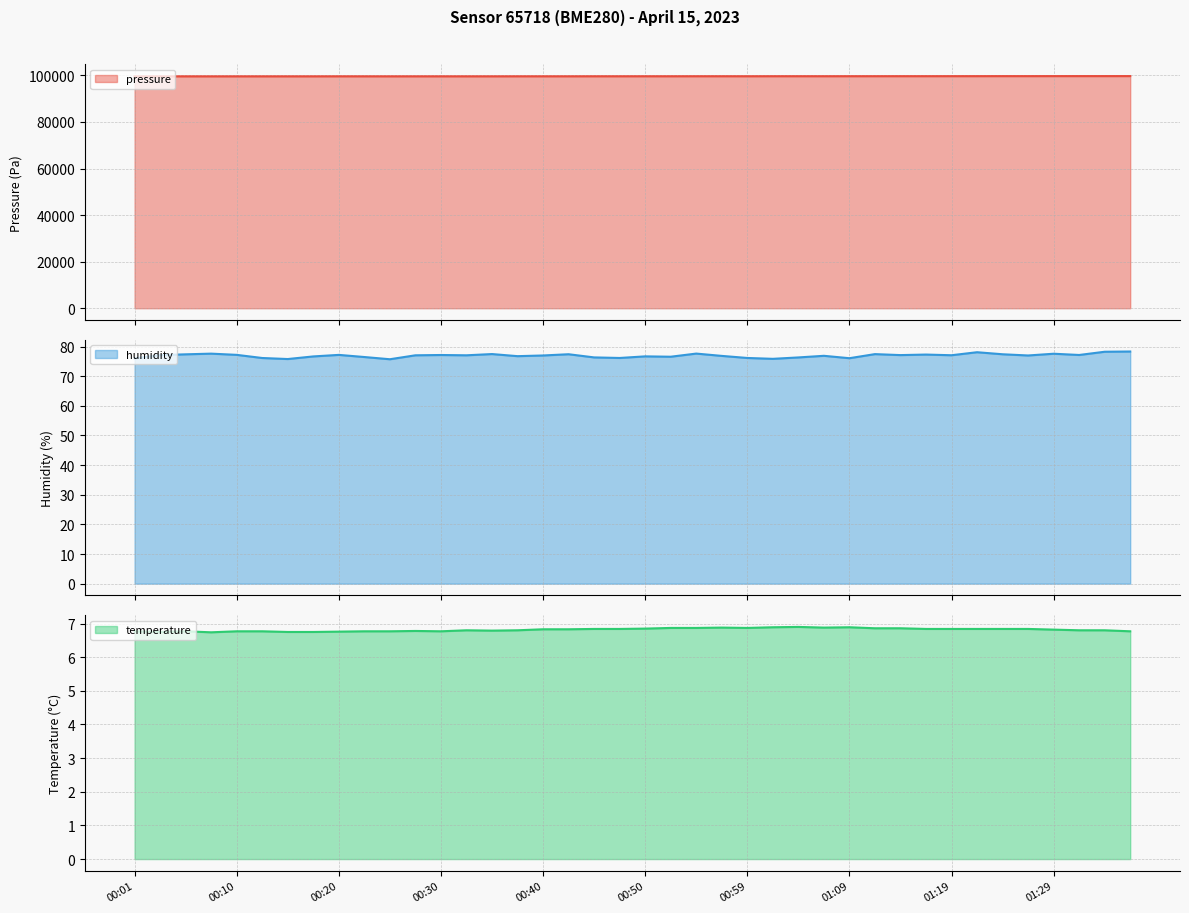

Reading left to right, what are all the values shown in this chart?

pressure: 00:01=99572.8	00:03=99574.6	00:06=99580.6	00:08=99576.2	00:10=99580.6	00:13=99583.1	00:15=99582.3	00:18=99582.3	00:20=99592.5	00:23=99589.2	00:25=99584.0	00:28=99587.4	00:30=99586.6	00:32=99585.7	00:35=99586.6	00:37=99596.8	00:40=99596.0	00:42=99596.0	00:45=99608.1	00:47=99608.1	00:50=99614.9	00:52=99612.3	00:55=99623.5	00:57=99625.2	00:59=99617.5	01:02=99632.1	01:04=99633.8	01:07=99629.5	01:09=99637.2	01:12=99641.5	01:14=99647.5	01:17=99646.7	01:19=99654.4	01:22=99659.5	01:24=99669.8	01:26=99666.4	01:29=99676.7	01:31=99679.2	01:34=99681.0	01:36=99683.5
humidity: 00:01=76.0	00:03=77.1	00:06=77.4	00:08=77.6	00:10=77.2	00:13=76.1	00:15=75.8	00:18=76.7	00:20=77.2	00:23=76.5	00:25=75.7	00:28=77.0	00:30=77.2	00:32=77.0	00:35=77.5	00:37=76.8	00:40=77.0	00:42=77.4	00:45=76.3	00:47=76.2	00:50=76.7	00:52=76.6	00:55=77.6	00:57=76.8	00:59=76.2	01:02=75.9	01:04=76.3	01:07=76.9	01:09=76.1	01:12=77.5	01:14=77.1	01:17=77.3	01:19=77.1	01:22=78.1	01:24=77.4	01:26=77.0	01:29=77.6	01:31=77.2	01:34=78.2	01:36=78.3
temperature: 00:01=6.8	00:03=6.8	00:06=6.8	00:08=6.7	00:10=6.8	00:13=6.8	00:15=6.8	00:18=6.8	00:20=6.8	00:23=6.8	00:25=6.8	00:28=6.8	00:30=6.8	00:32=6.8	00:35=6.8	00:37=6.8	00:40=6.8	00:42=6.8	00:45=6.8	00:47=6.8	00:50=6.8	00:52=6.9	00:55=6.9	00:57=6.9	00:59=6.9	01:02=6.9	01:04=6.9	01:07=6.9	01:09=6.9	01:12=6.9	01:14=6.9	01:17=6.8	01:19=6.8	01:22=6.8	01:24=6.8	01:26=6.8	01:29=6.8	01:31=6.8	01:34=6.8	01:36=6.8